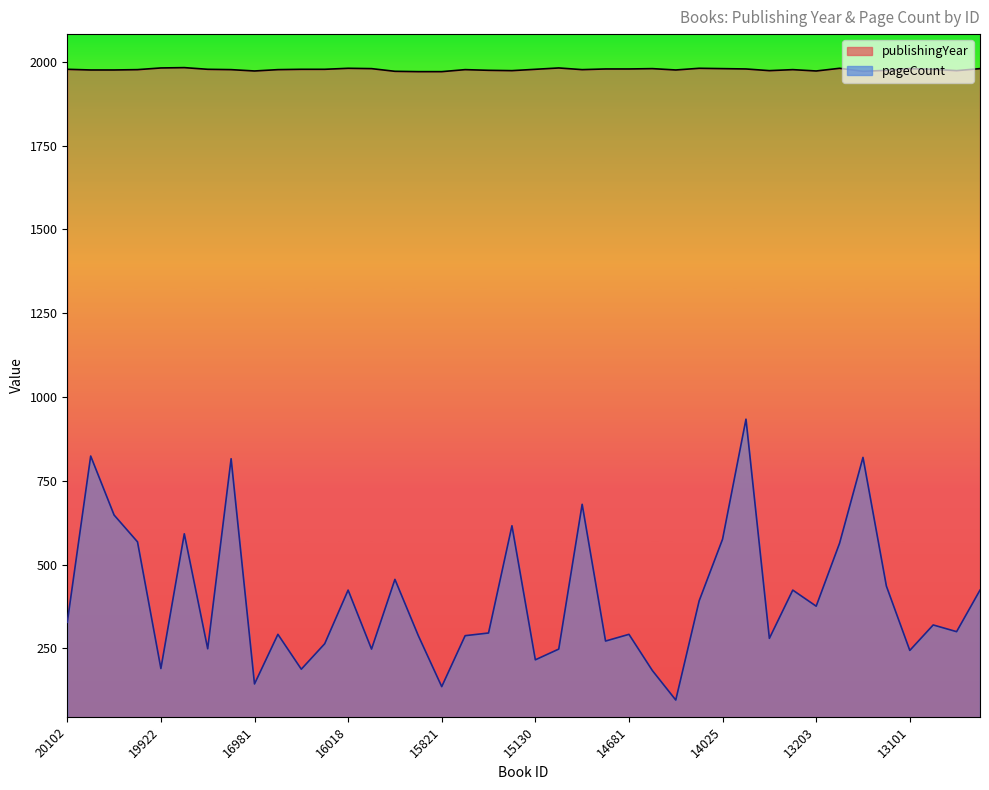

Which series has the largest range (max minus min)?

pageCount